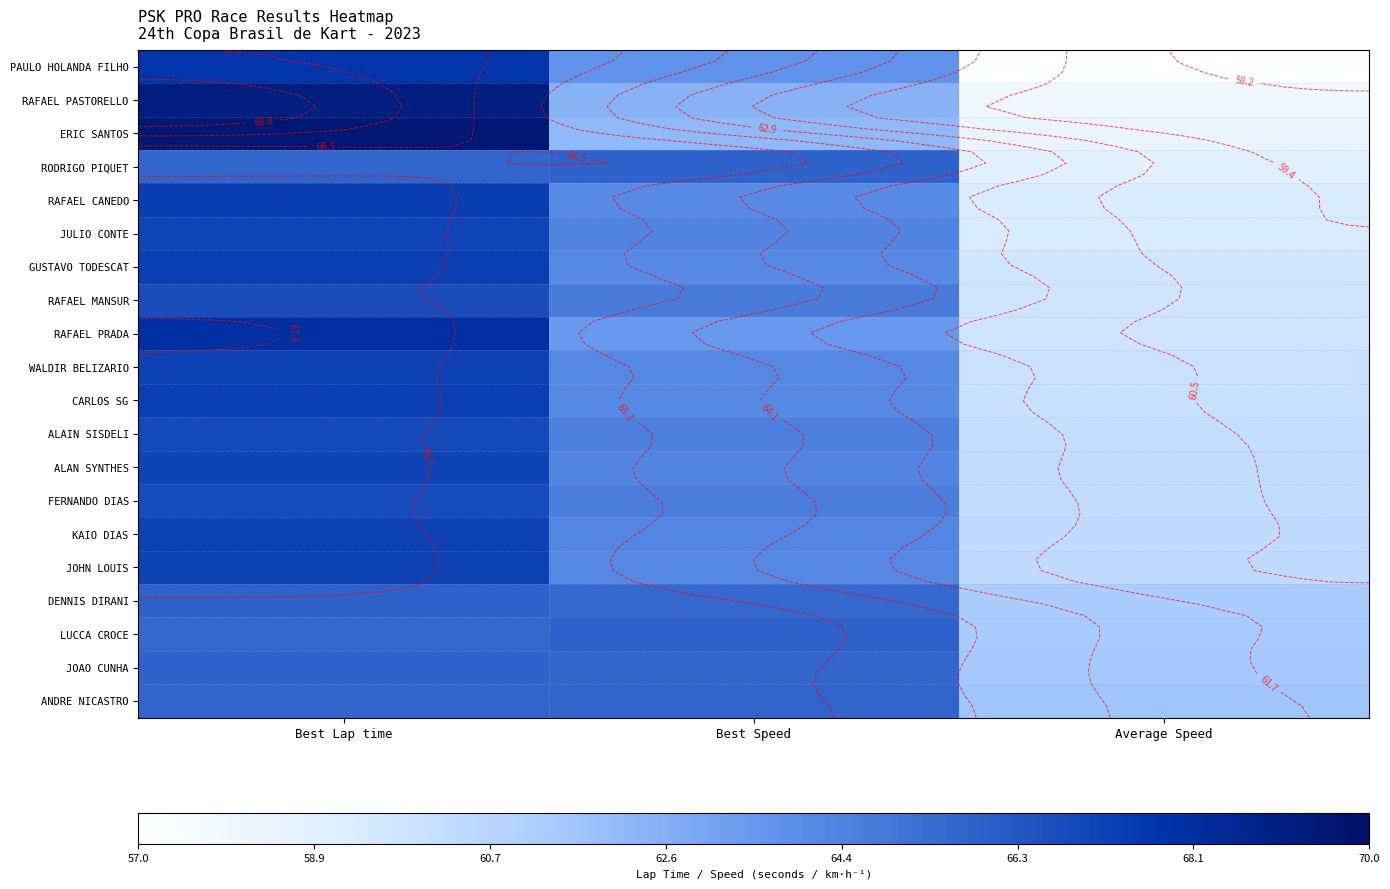

True or false: FERNANDO DIAS has a value of 37.3 at Best Speed.

False